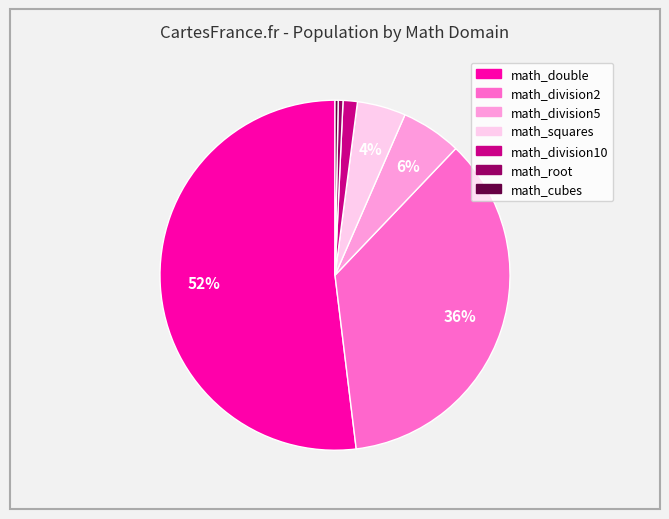

The math_root slice represents 14% of the pie. True or false?

False